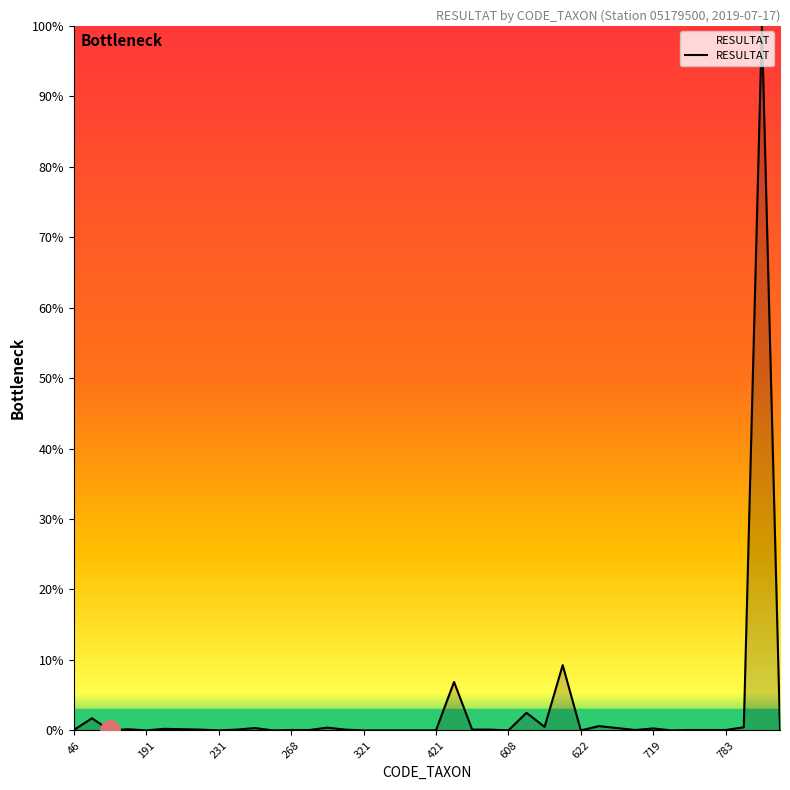

At which category does the chart reach its minimum across all series?

231